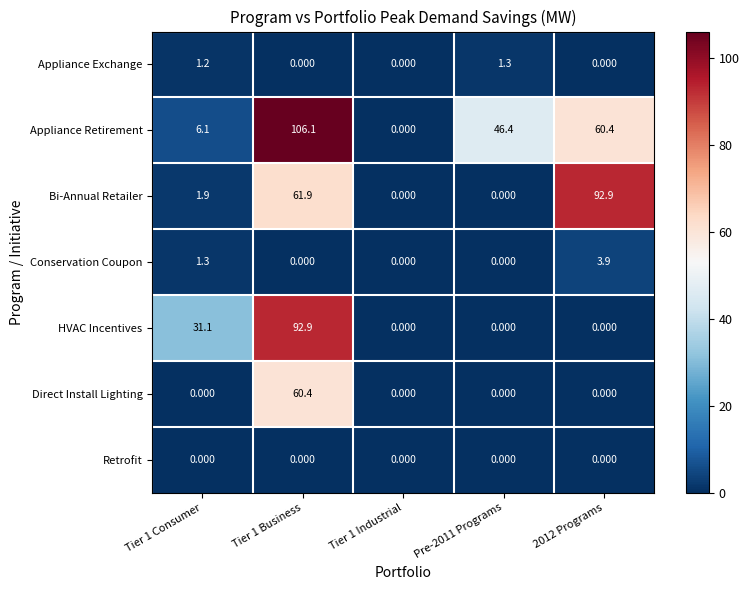

Which series has the widest spread of values?

Appliance Retirement